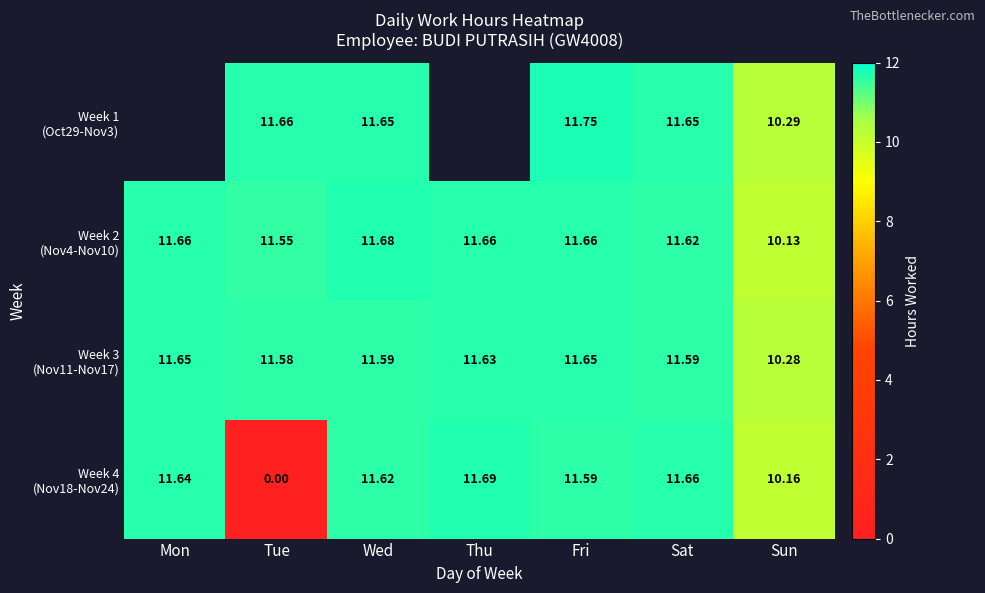

How many values in the Week 3 (Nov11-Nov17) series exceed 11?

6